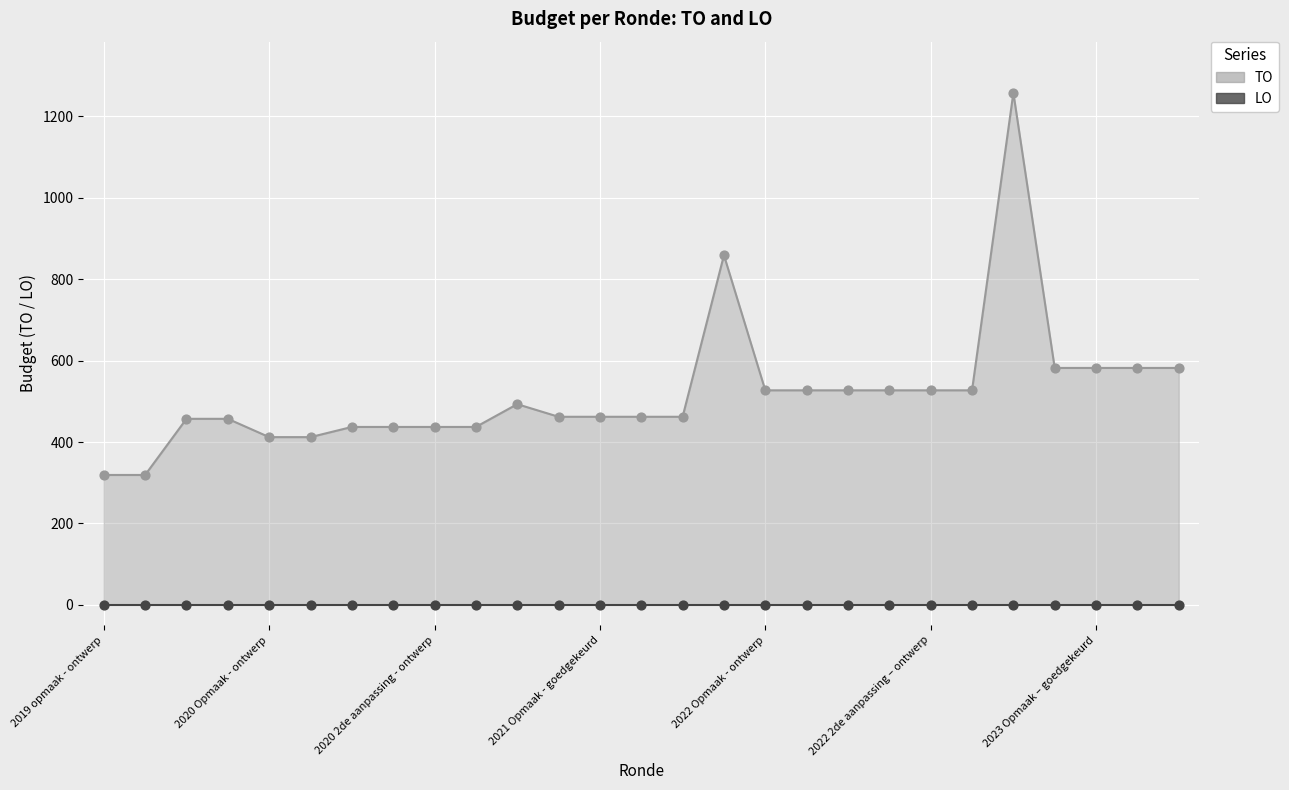

What is the total value across all series at 26?

582